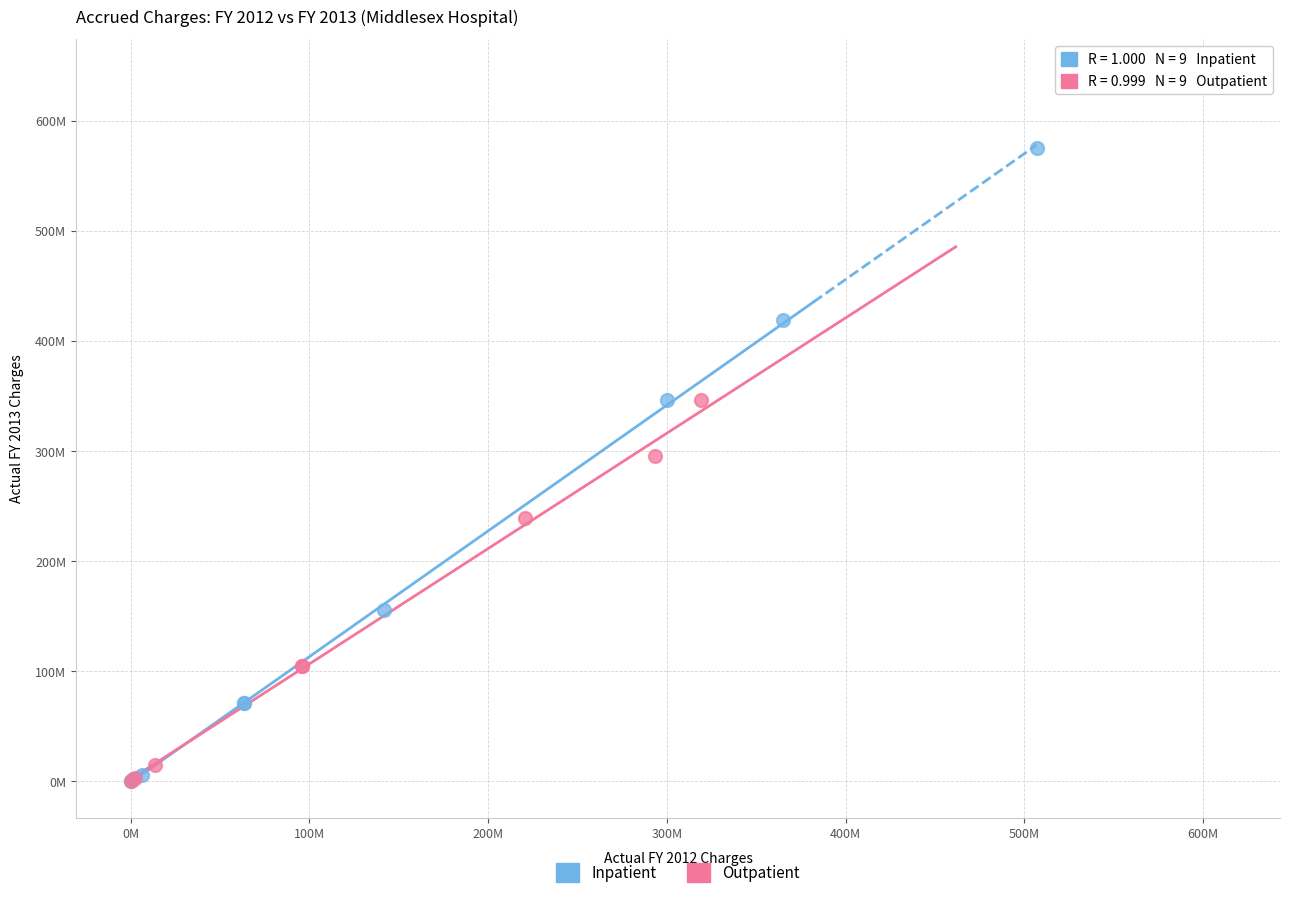

What are all the series names shown in the legend?

Inpatient, Outpatient